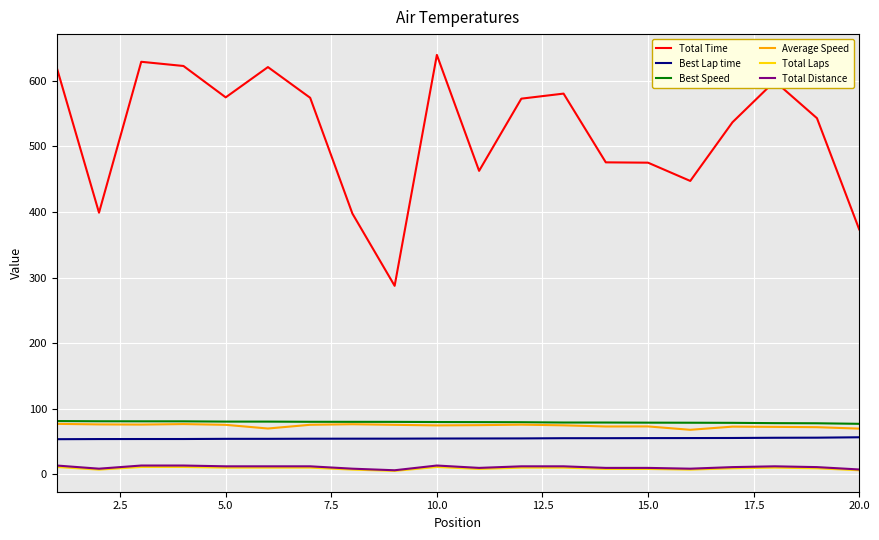

Which series has the largest total across all categories?

Total Time